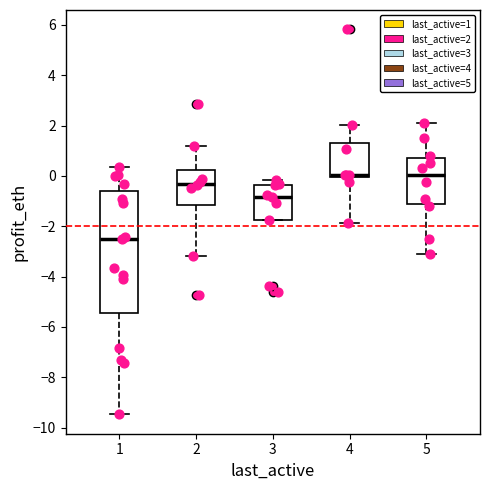

Reading left to right, transcribe this box plot: for each box, give where its median line is, the range the box spans, and where its two whiskers end, as read against the y-axis. The values are not printed on the chart, so give them approximately, as read against the axis.

1: median -2.6, box -5.4 to -0.6, whiskers -9.4 to 0.4
2: median -0.4, box -1.2 to 0.2, whiskers -3.2 to 1.2
3: median -0.8, box -1.8 to -0.4, whiskers -1.8 to -0.2
4: median 0.0 (just above the box's lower edge), box 0.0 to 1.4, whiskers -1.8 to 2.0
5: median 0.0, box -1.2 to 0.8, whiskers -3.0 to 2.2